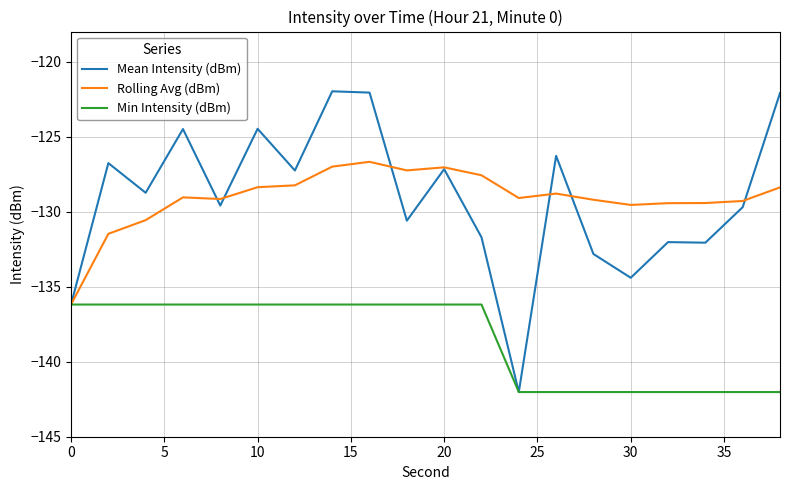

List the series in order of their peak value, lowest first.

Min Intensity (dBm), Rolling Avg (dBm), Mean Intensity (dBm)